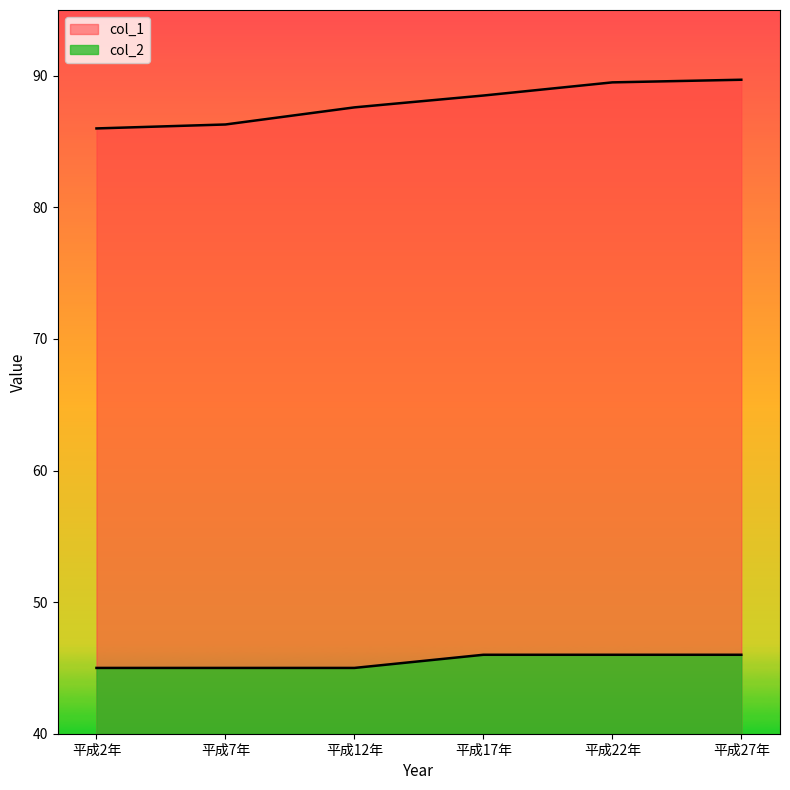

What is the label of the 1st point from the right?

平成27年